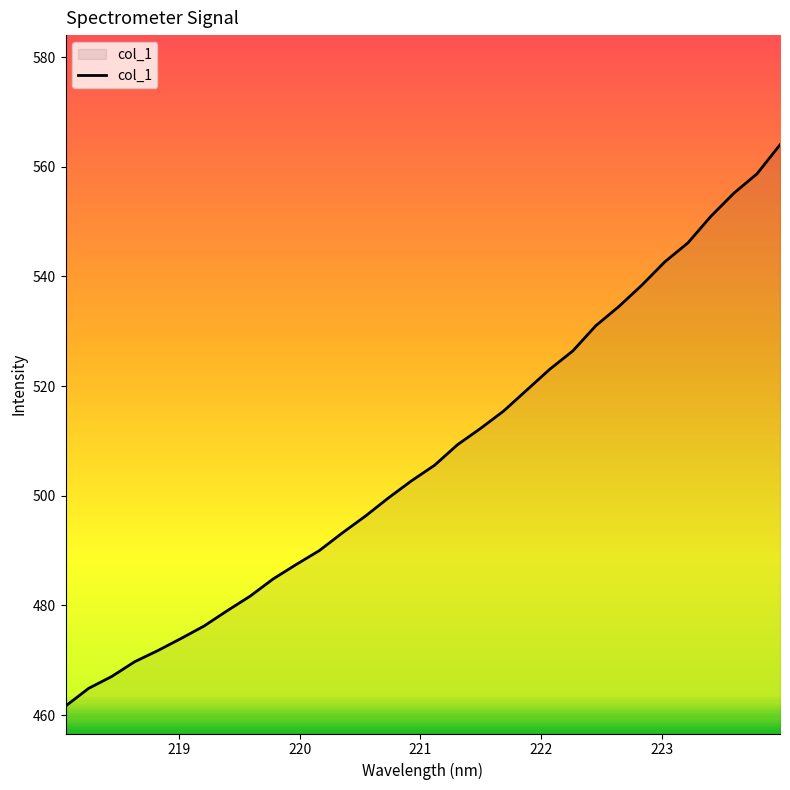

Reading right to left, what are all the values shown in this chart?

564.0	558.7	555.2	551.0	546.1	542.7	538.4	534.5	531.0	526.4	523.1	519.3	515.5	512.3	509.3	505.6	502.7	499.6	496.3	493.2	490.0	487.5	484.8	481.7	479.0	476.2	474.0	471.8	469.7	467.0	464.9	461.7